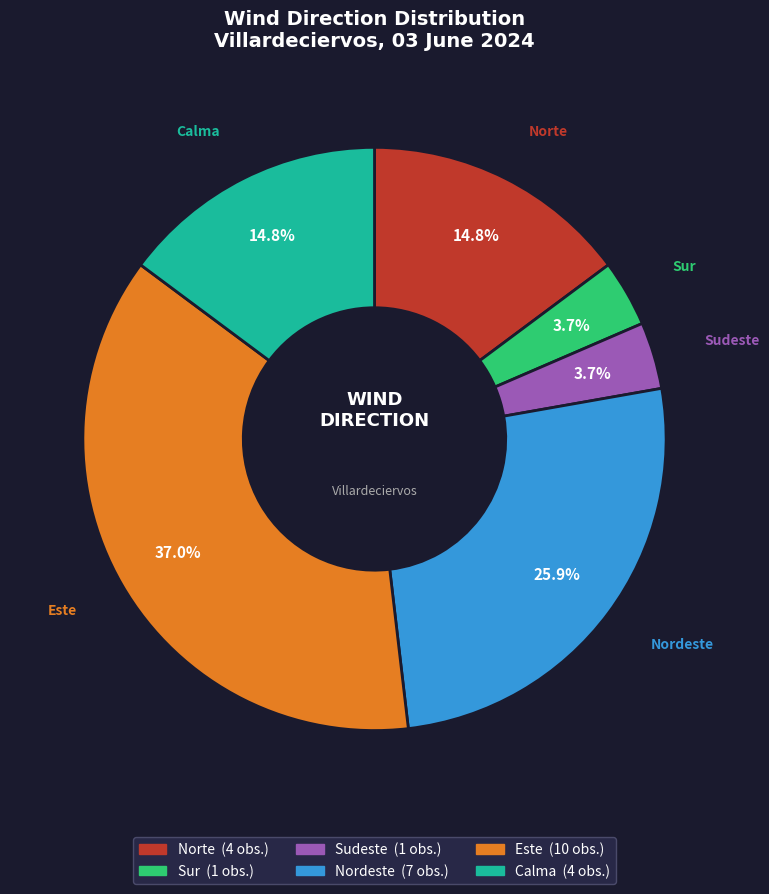

To the nearest percent, what percentage of the pie is Nordeste?

26%